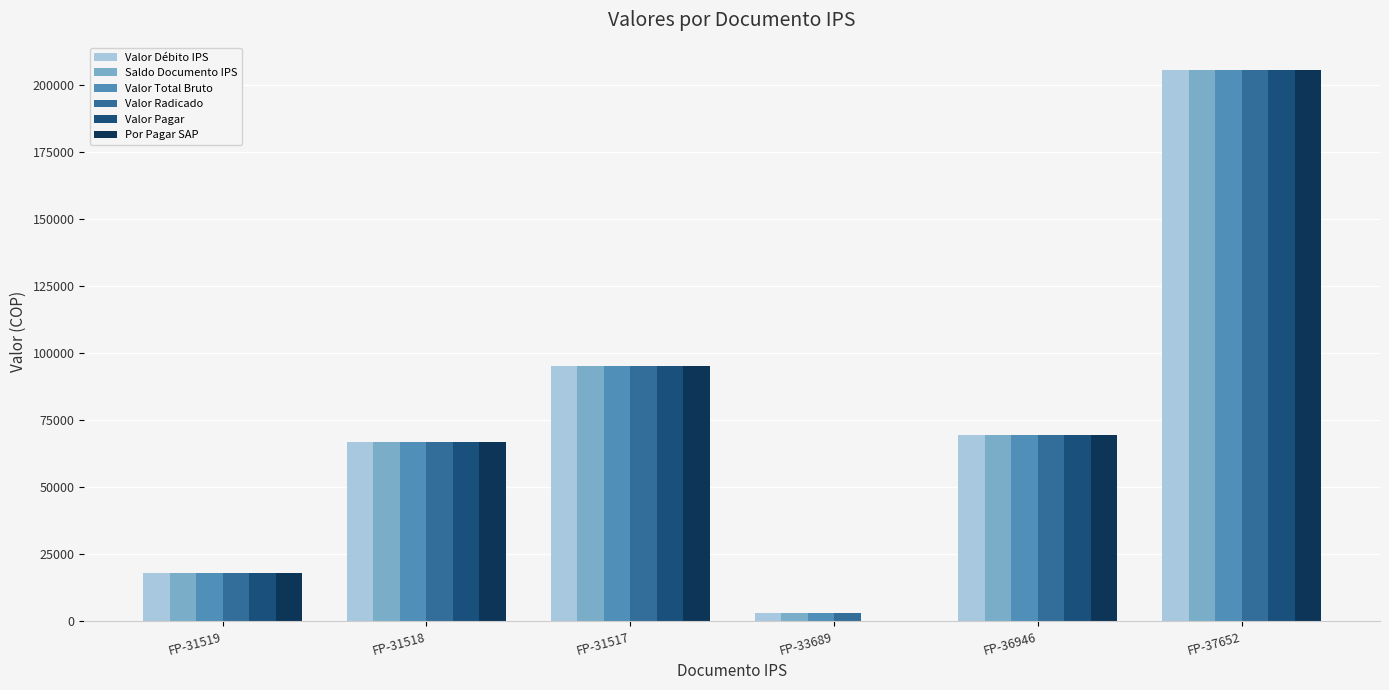

How many series are shown in this chart?

6